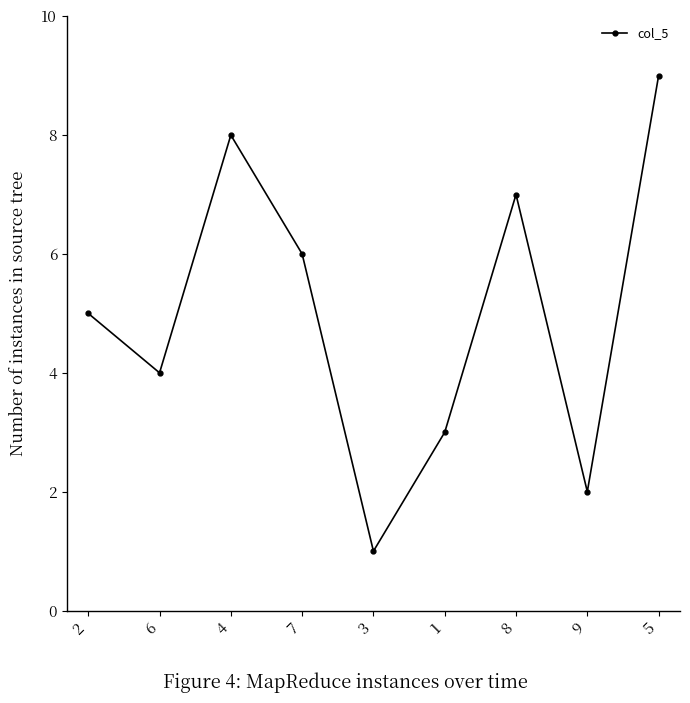

What is the label of the 9th point from the left?

5